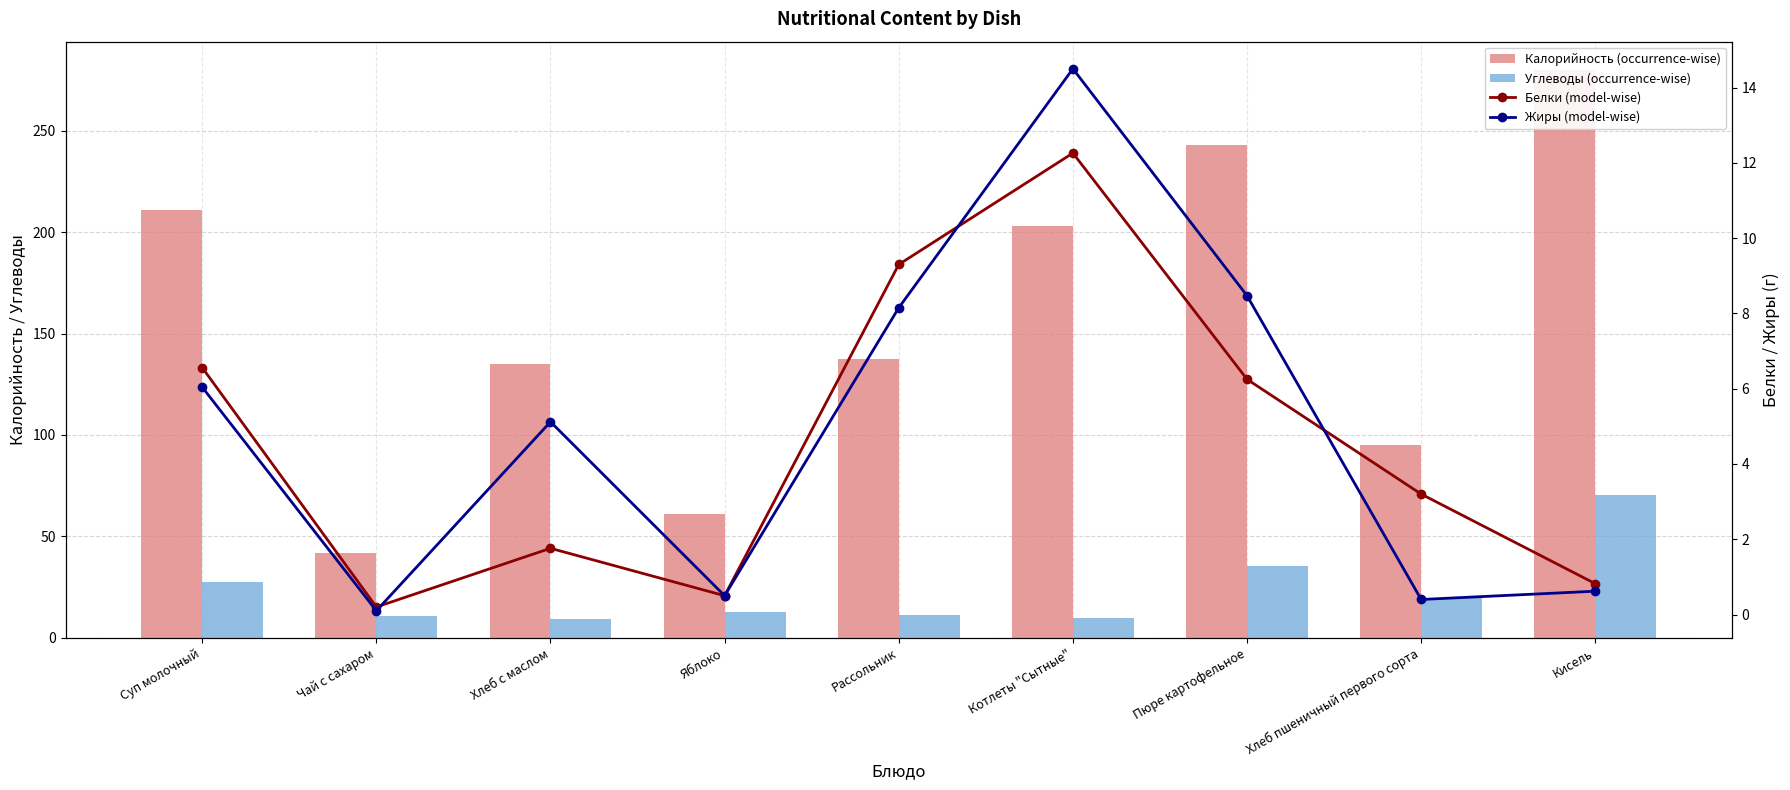

The Жиры (model-wise) series shows 11.7 at Рассольник. True or false?

False